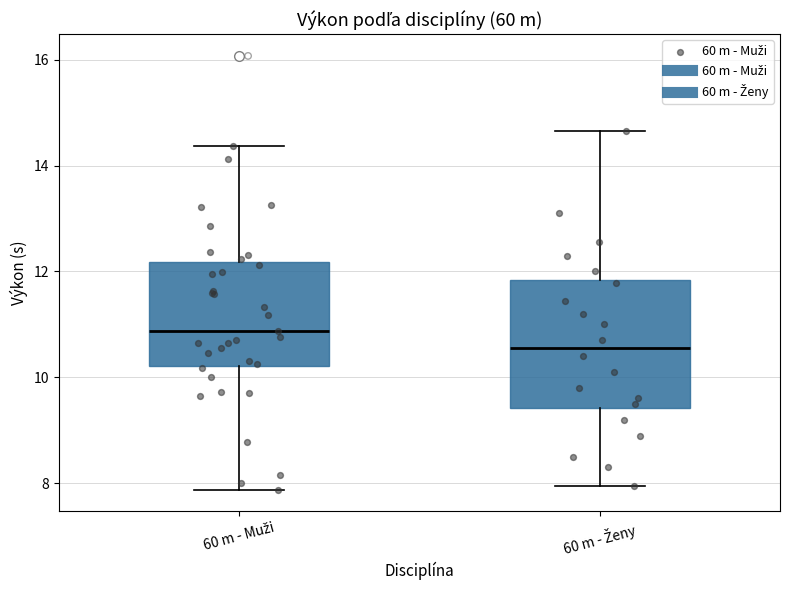

Comparing the boxes themselves (not the whiskers), which one is the tallest?

60 m - Ženy